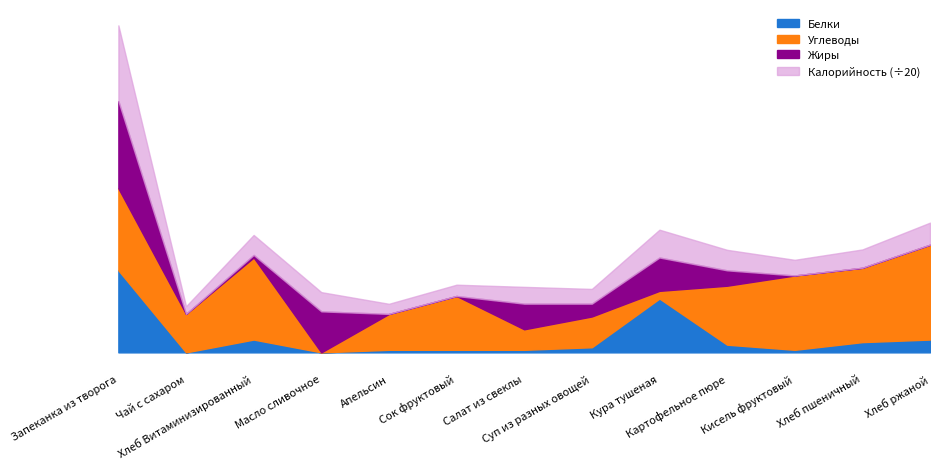

Reading left to right, what are all the values shown in this chart?

Калорийность: 591	60	156	150	79	88	131	115	217	160	122	143	172
Белки: 32	0	5	0	1	1	1	2	21	3	1	4	5
Жиры: 34	0	1	16	0	0	10	5	13	6	0	0	0
Углеводы: 32	15	32	0	14	21	8	12	3	23	29	29	37